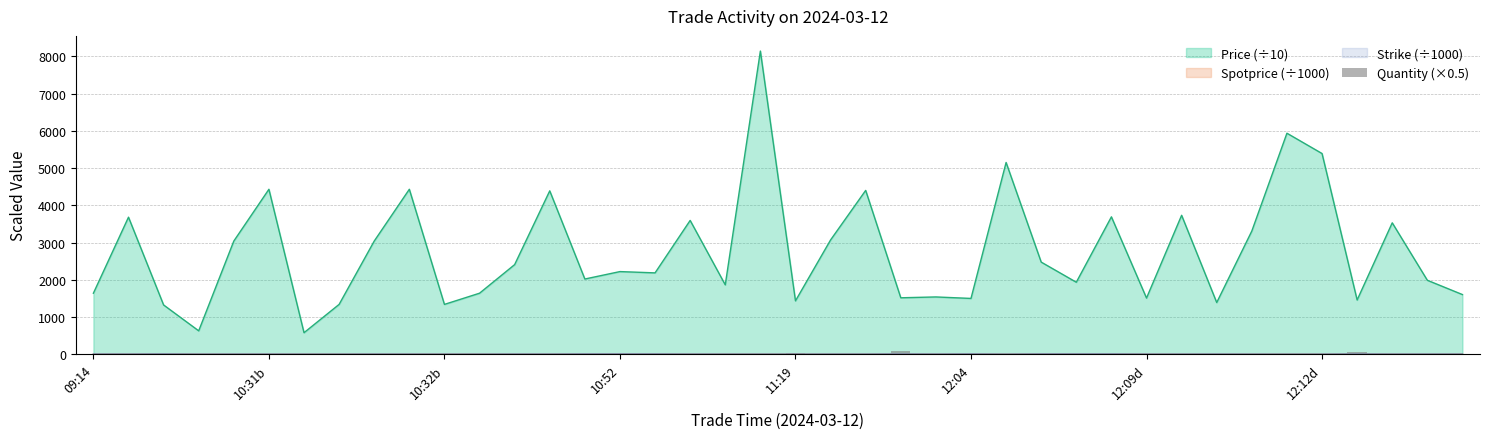

The value of Price (÷10) at 12:09d is 1510.0. True or false?

True